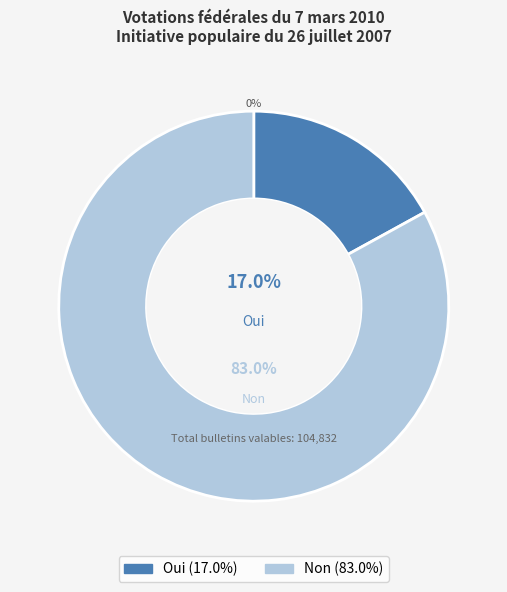

How many slices are in this pie chart?

2